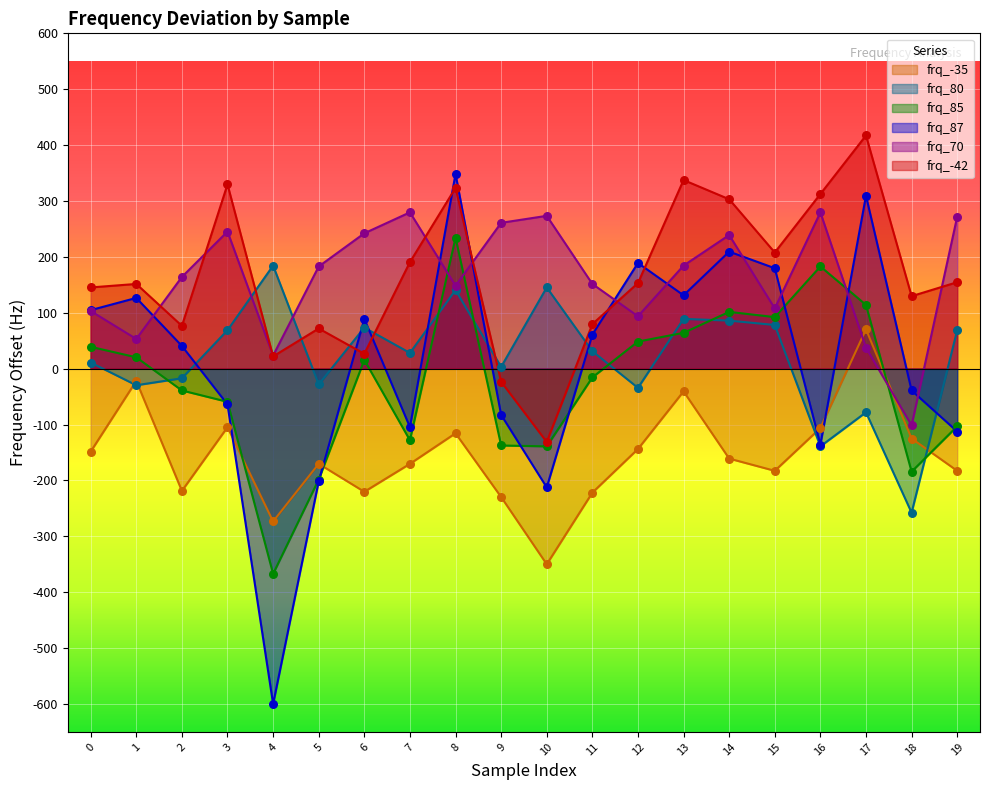

At how many categories does at least one series exceed -1?

20